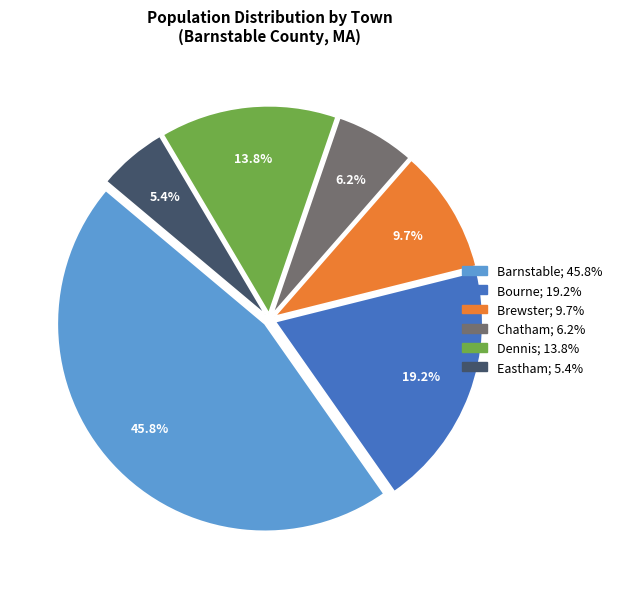

Does any single category account for the majority?

No